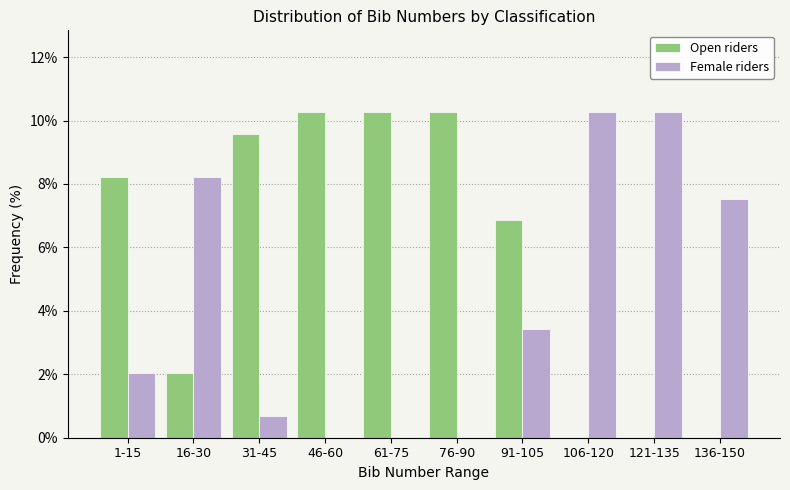

Reading left to right, what are all the values shown in this chart?

Open riders: 1-15=8.2	16-30=2.1	31-45=9.6	46-60=10.3	61-75=10.3	76-90=10.3	91-105=6.8	106-120=0.0	121-135=0.0	136-150=0.0
Female riders: 1-15=2.1	16-30=8.2	31-45=0.7	46-60=0.0	61-75=0.0	76-90=0.0	91-105=3.4	106-120=10.3	121-135=10.3	136-150=7.5